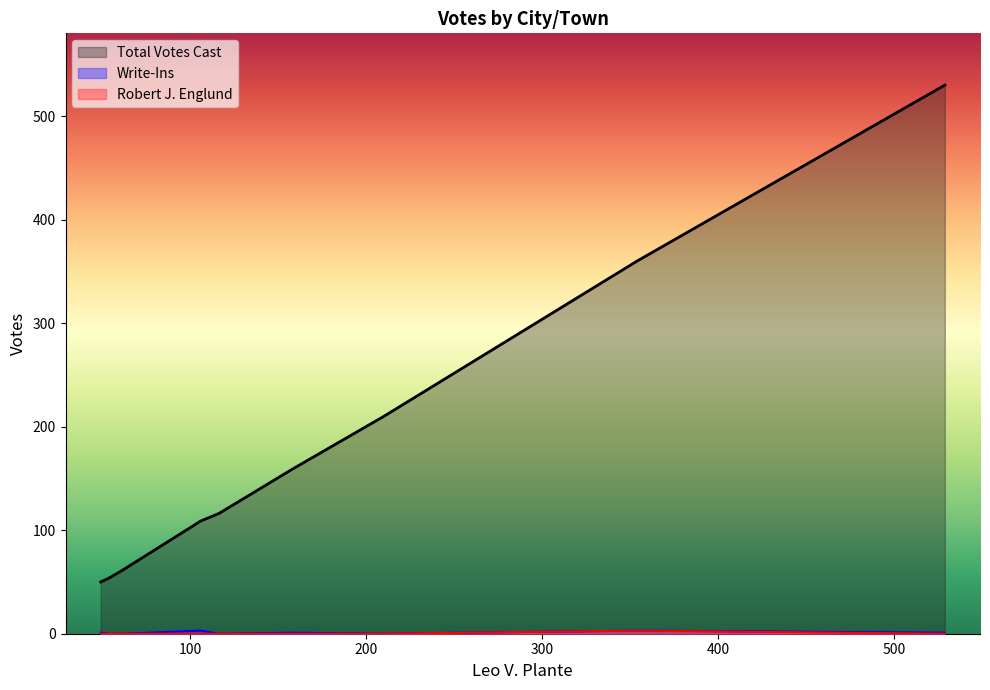

Between Stoddard and Westmoreland, which series saw the biggest shift?

Total Votes Cast